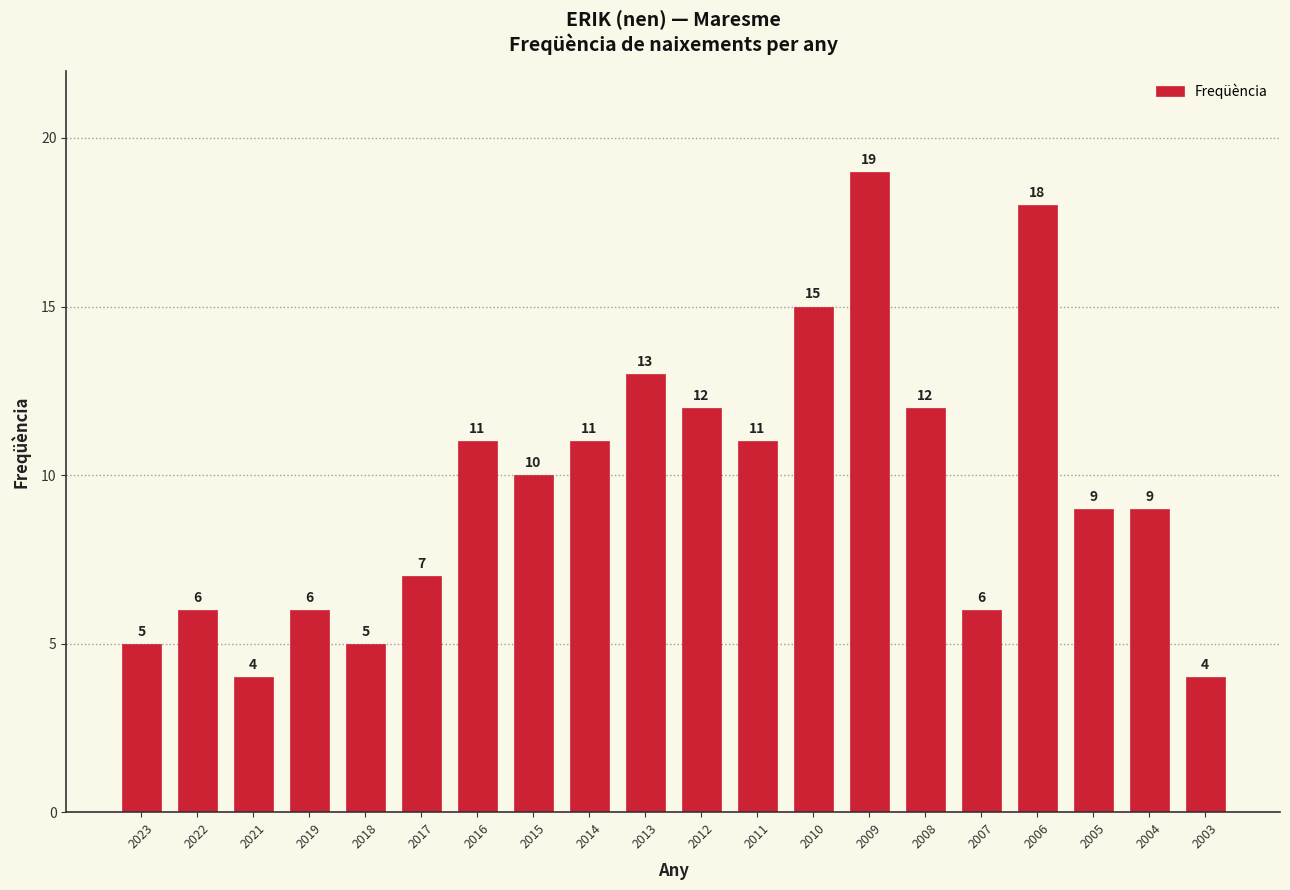

What is the value of the 20th bar from the left?

4